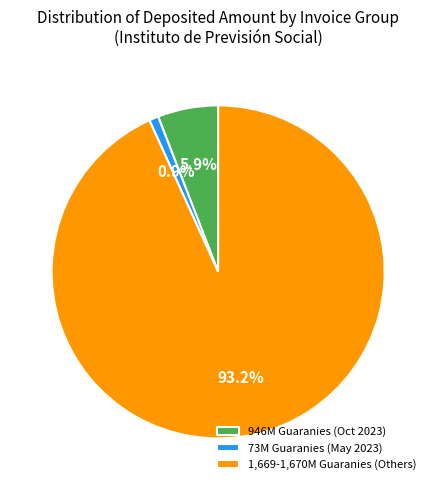

Is there any slice that represents more than half of the pie?

Yes